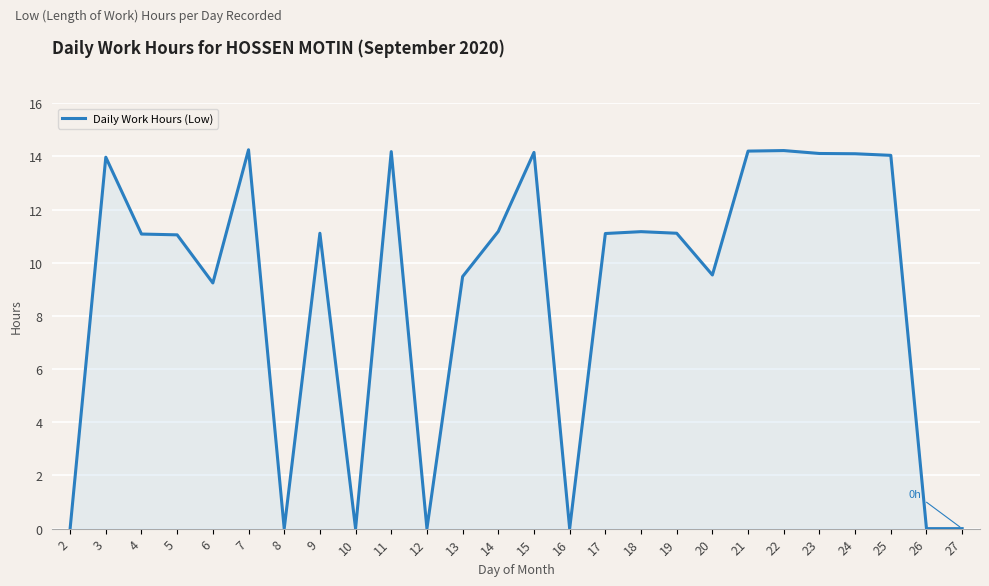

Approximately how many times larger is the value at 11 compared to 9?

1.3